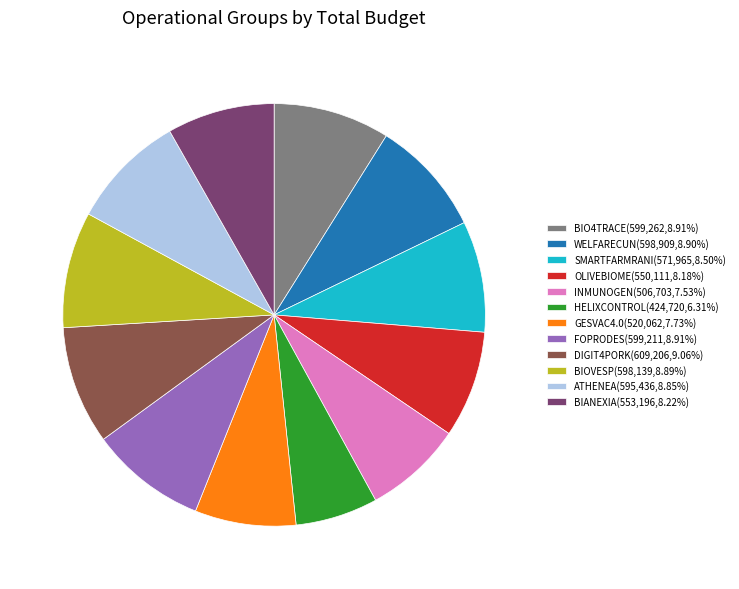

Is the sum of FOPRODES(599,211,8.91%) and SMARTFARMRANI(571,965,8.50%) greater than half?

No